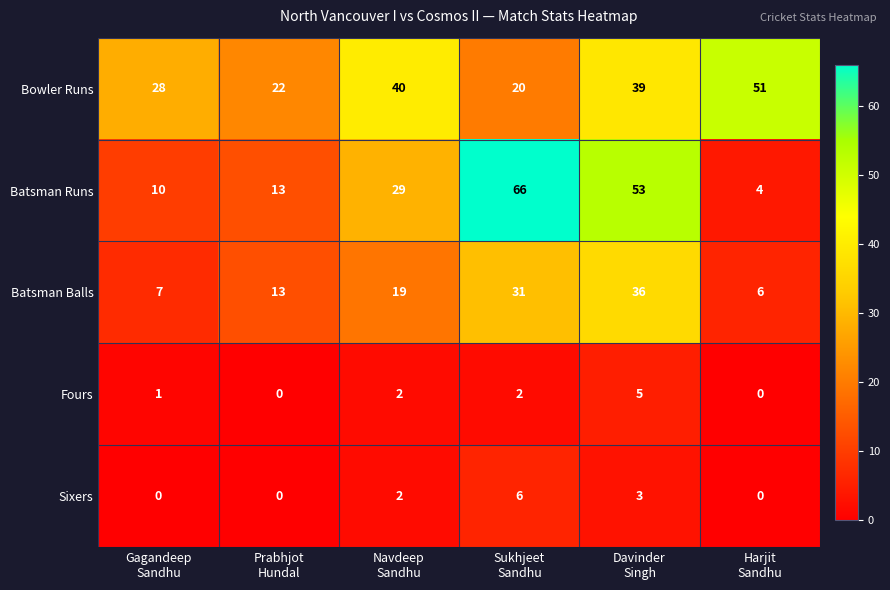

Reading right to left, transcribe all the data shown in this chart.

Bowler Runs: 51	39	20	40	22	28
Batsman Runs: 4	53	66	29	13	10
Batsman Balls: 6	36	31	19	13	7
Fours: 0	5	2	2	0	1
Sixers: 0	3	6	2	0	0